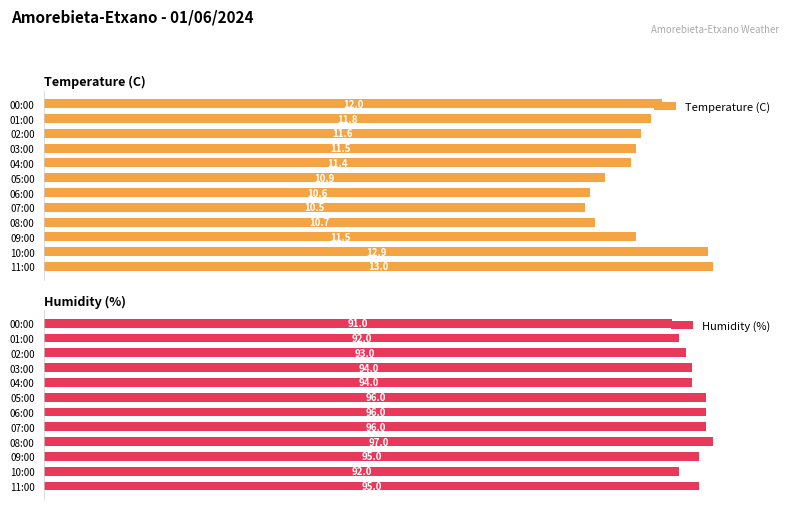

At which label is Humidity (%) closest to 96?

02:00